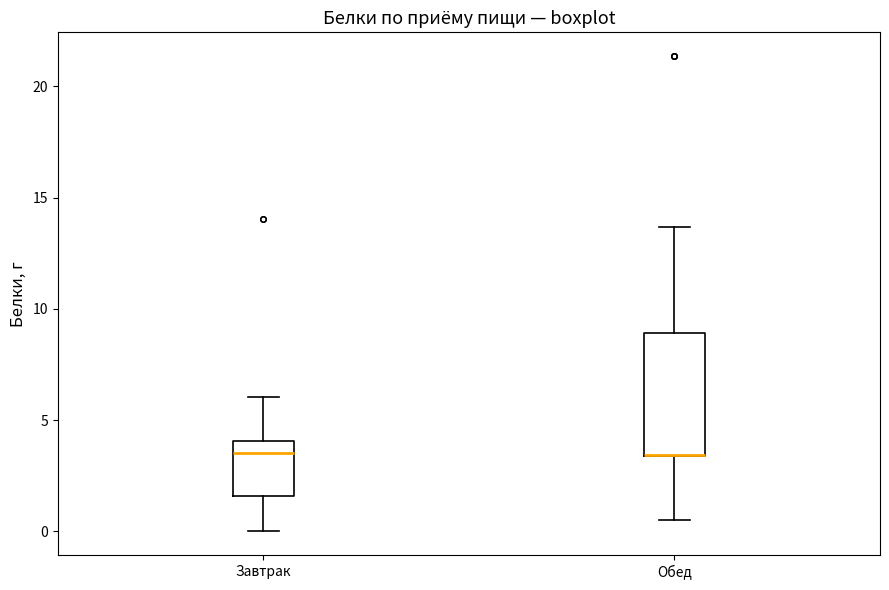

Which box is the tallest, from its lower edge to its upper edge?

Обед